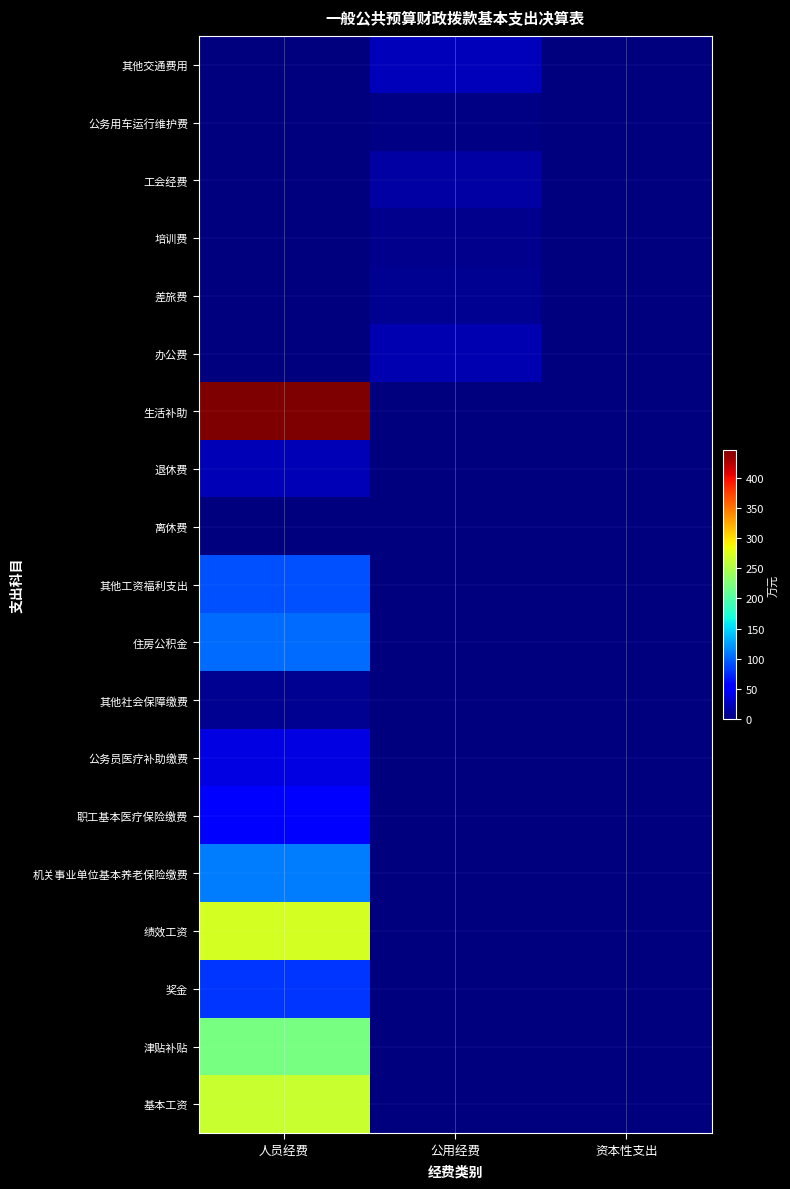

At 人员经费, list the series in order from largest to smallest.

生活补助, 绩效工资, 基本工资, 津贴补贴, 机关事业单位基本养老保险缴费, 住房公积金, 其他工资福利支出, 奖金, 职工基本医疗保险缴费, 公务员医疗补助缴费, 退休费, 其他社会保障缴费, 离休费, 办公费, 差旅费, 培训费, 工会经费, 公务用车运行维护费, 其他交通费用